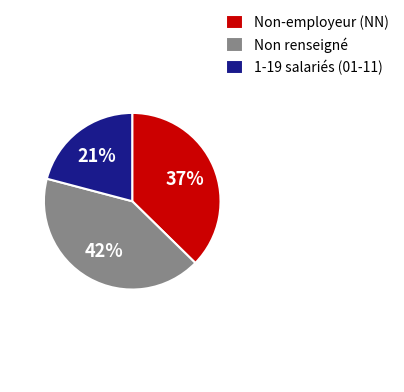

Which has a higher value, Non-employeur (NN) or 1-19 salariés (01-11)?

Non-employeur (NN)